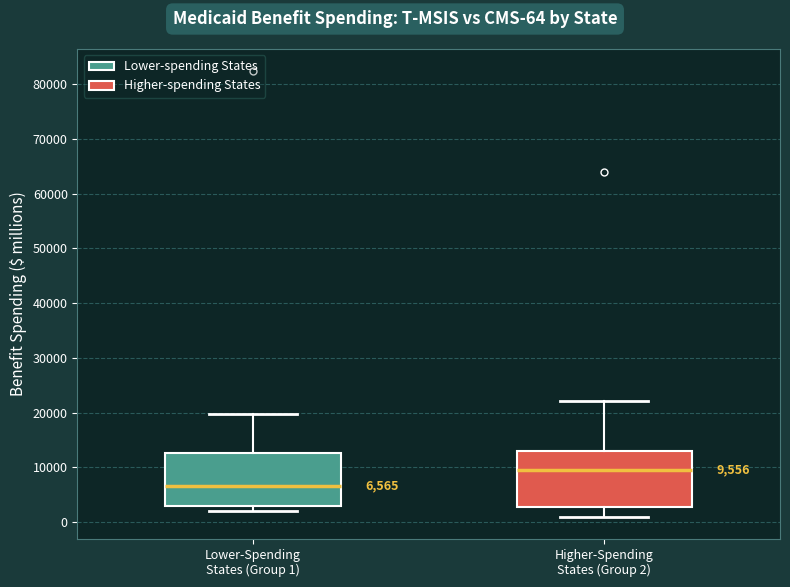

Which box has the highest median line?

Higher-Spending States (Group 2)